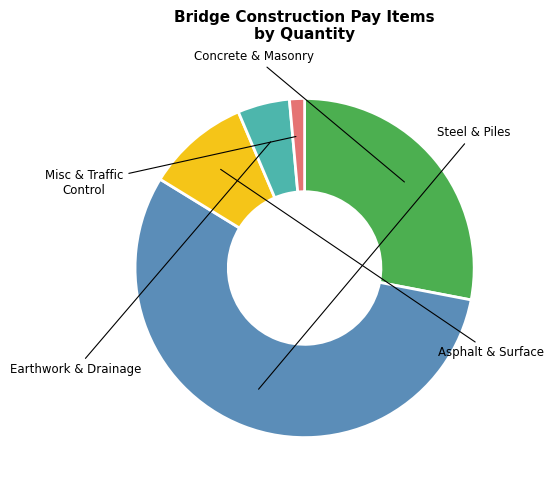

Is there any slice that represents more than half of the pie?

Yes